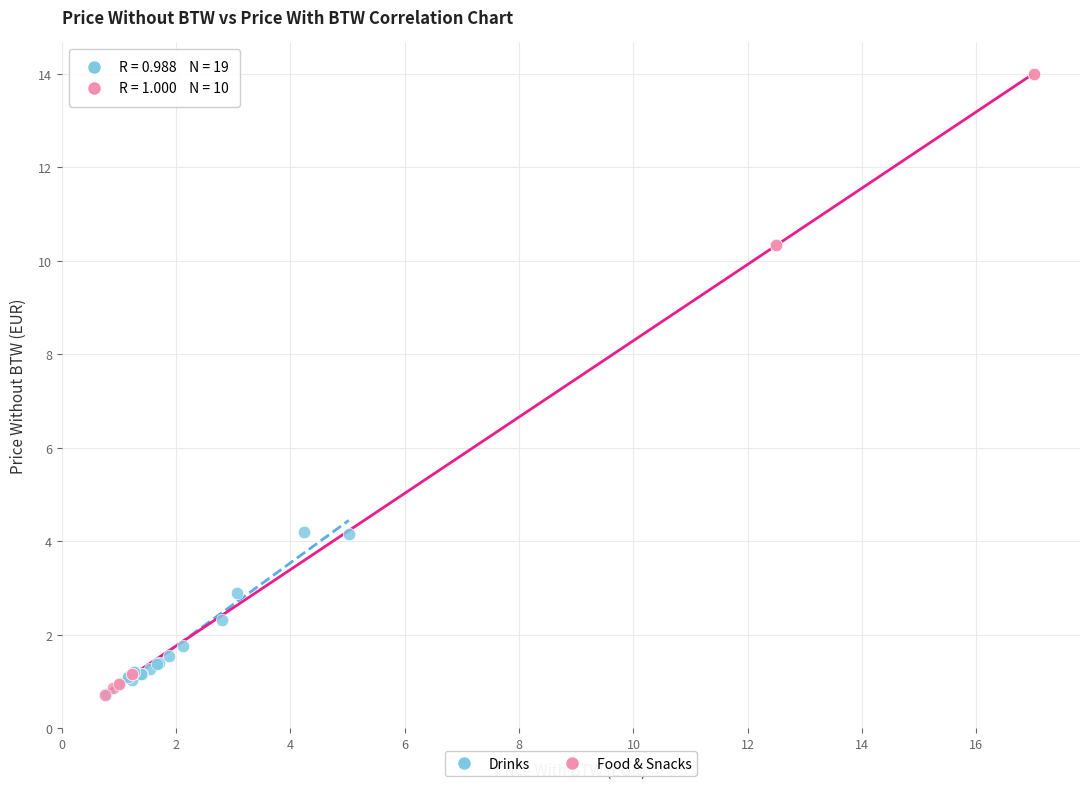

Which series contains the highest Y value?

Food & Snacks